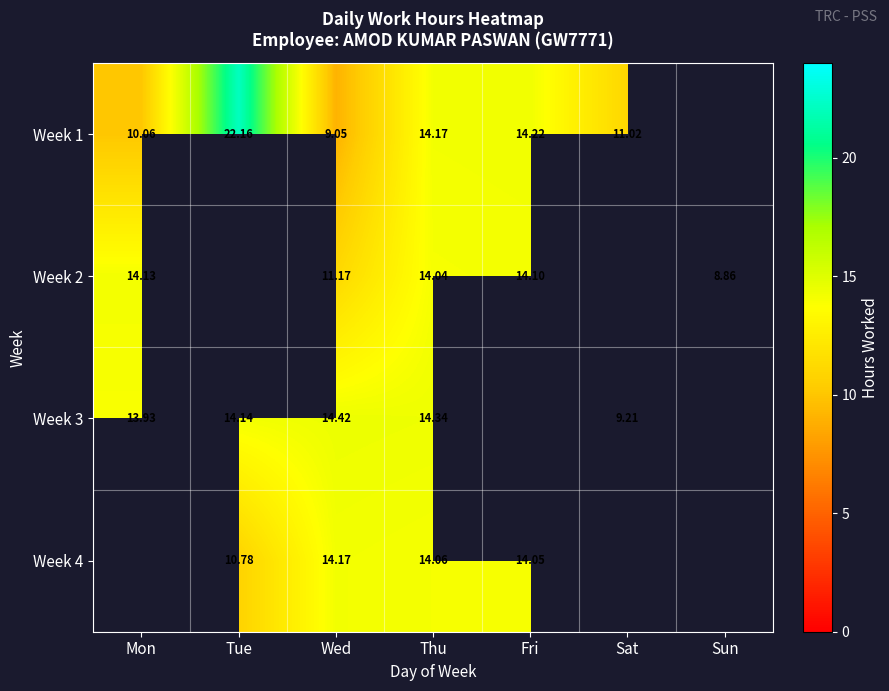

Is it true that Week 2 equals 7.9 at Thu?

False